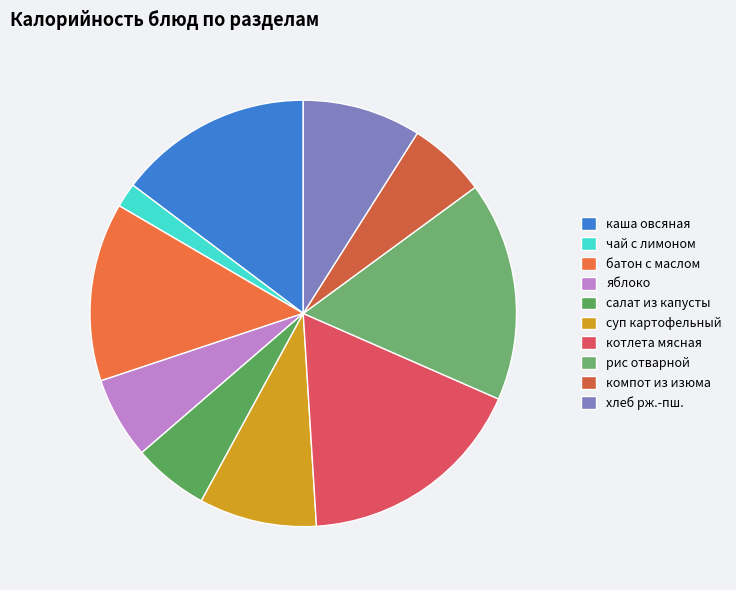

How many slices are in this pie chart?

10